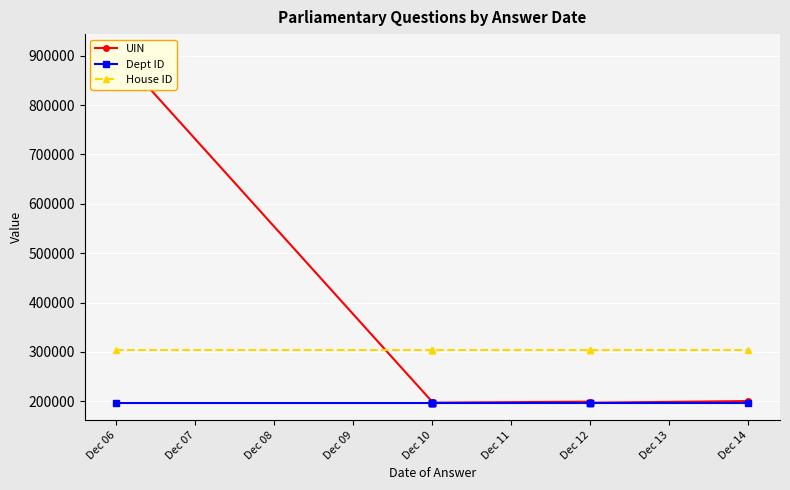

True or false: House ID and Dept ID intersect in this chart.

False